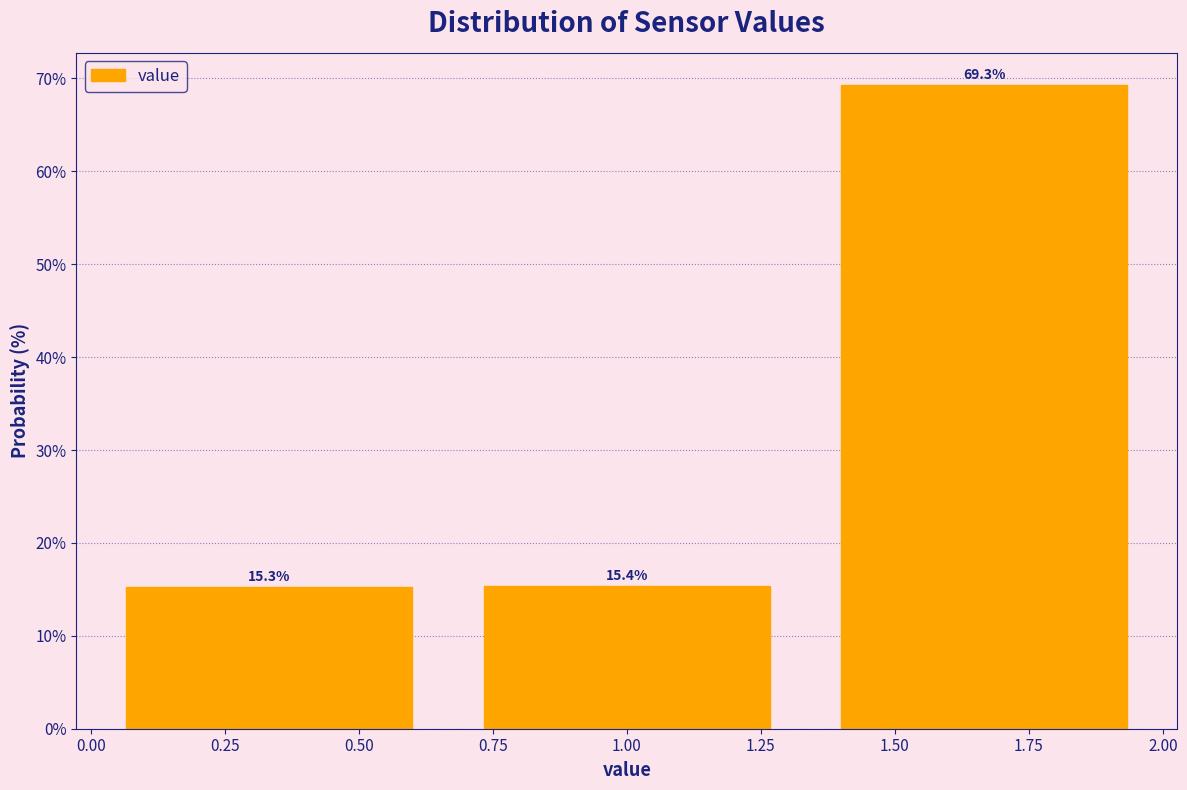

Reading left to right, transcribe this chart: for each bar, give the range it covers on the x-axis and its height. The bar edges are not printed on the chart, so give them approximately, as read against the axis.

0.00 to 0.65: 15.3
0.65 to 1.35: 15.4
1.35 to 2.00: 69.3